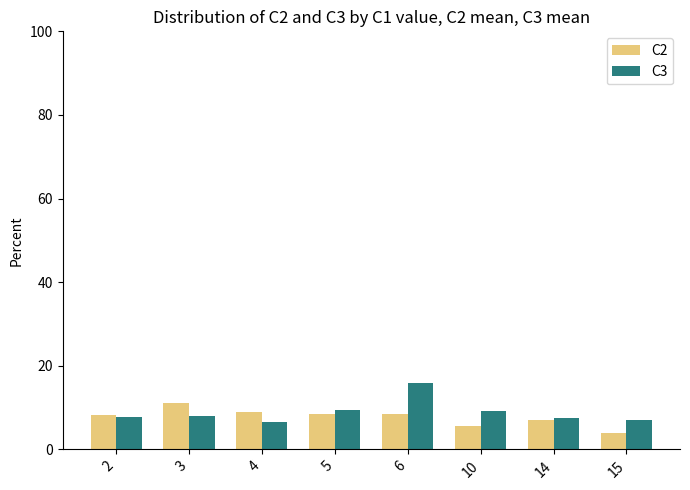

What is the average value of the C2 series?

7.8